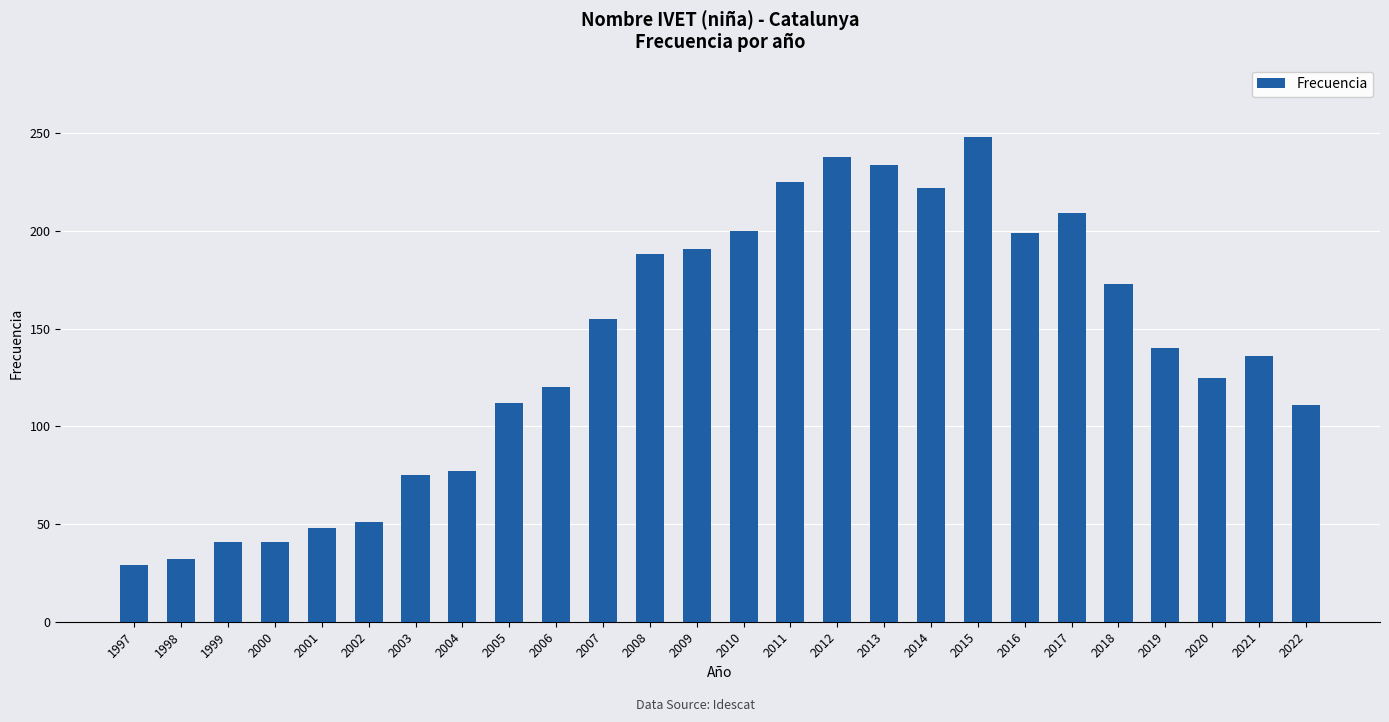

Does the chart contain stacked bars?

No